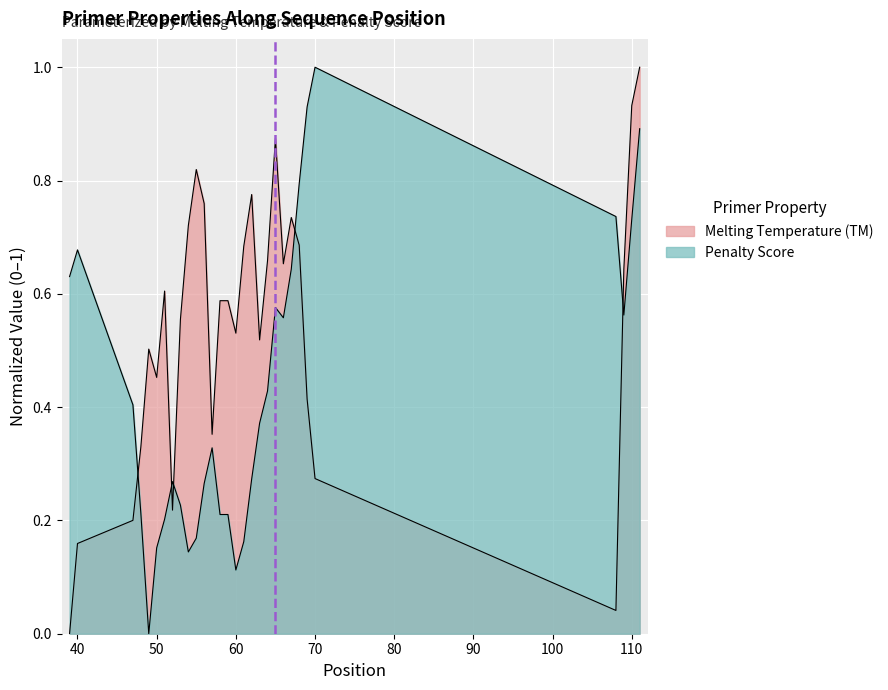

At which label is Penalty closest to 0?

49